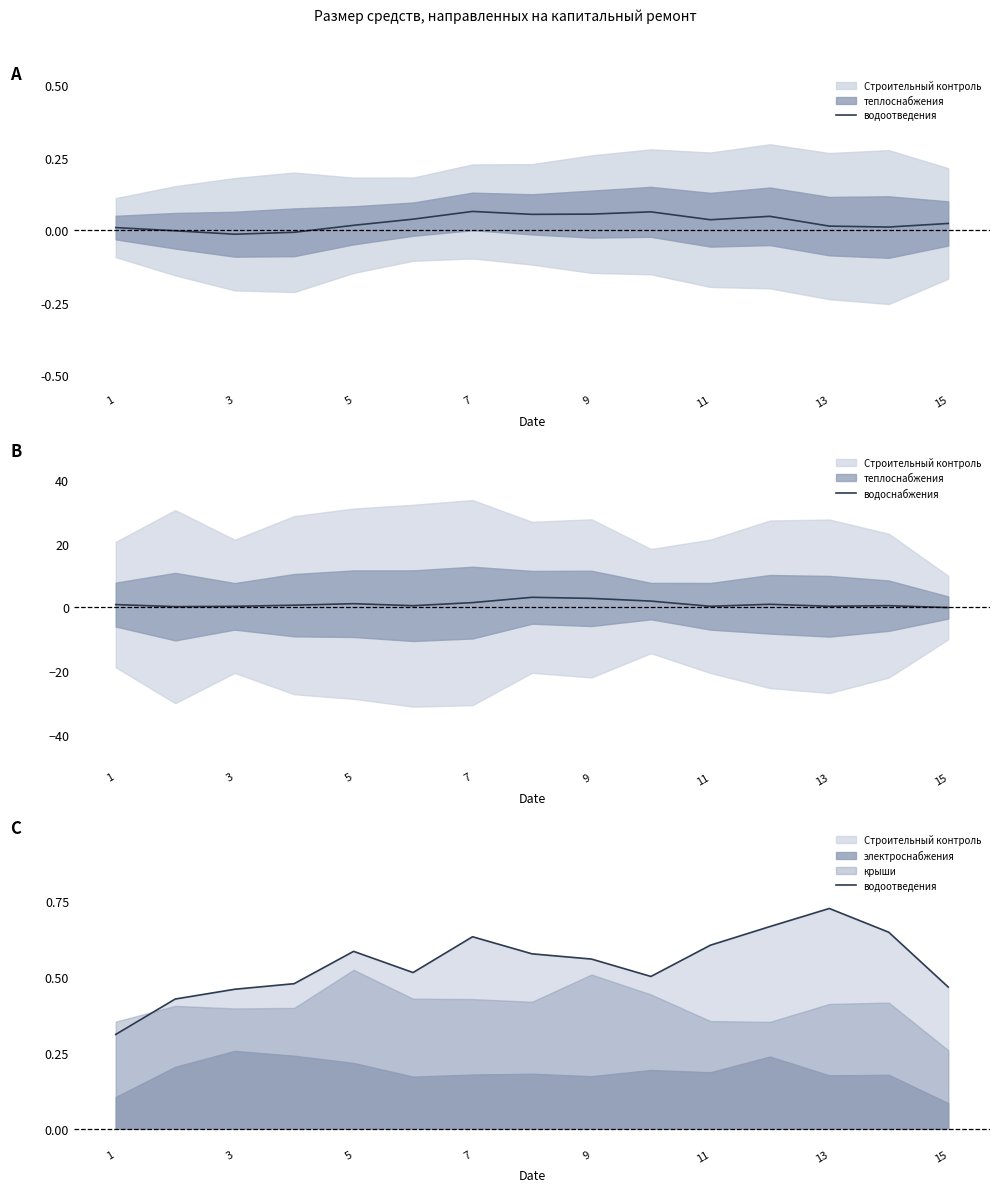

Where is водоотведения nearest to the value 0?

1